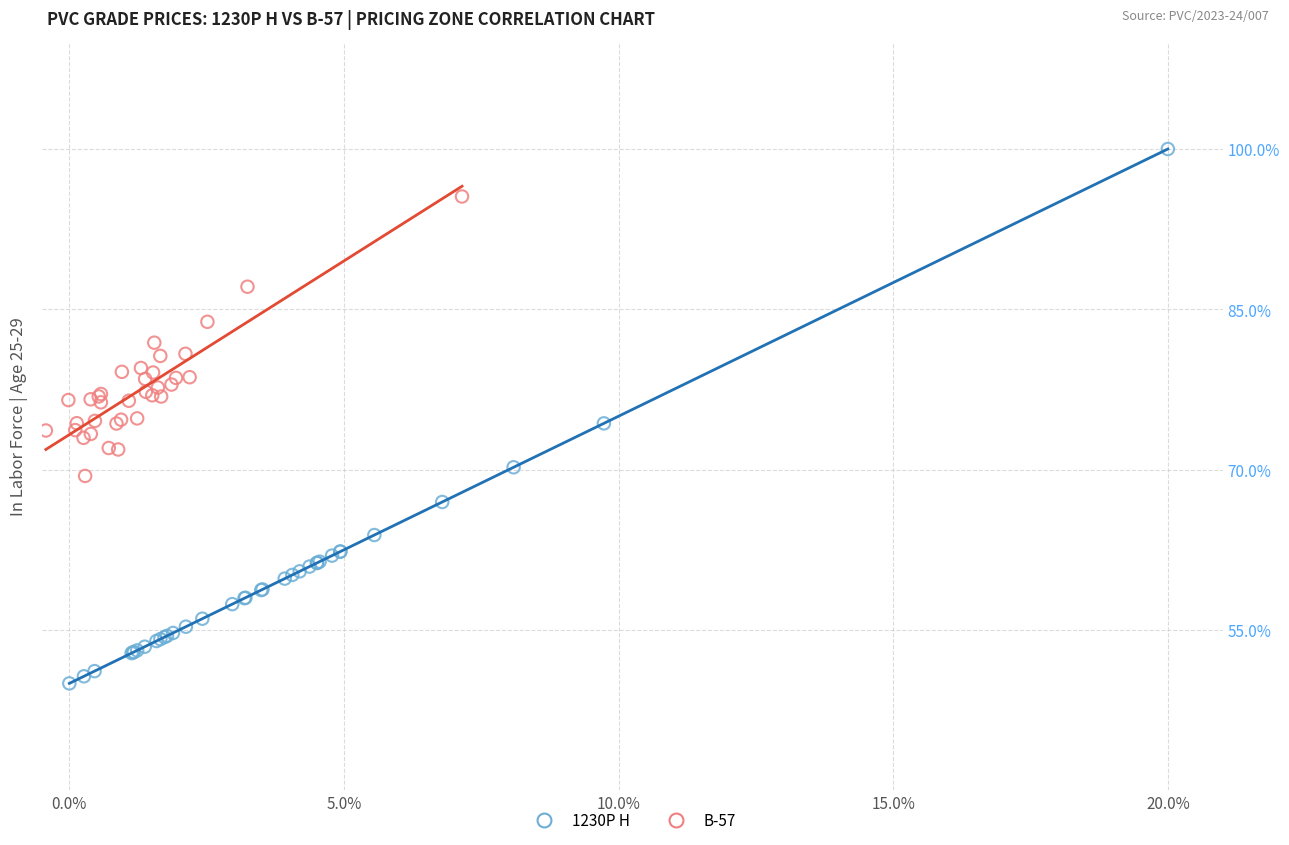

What are all the series names shown in the legend?

1230P H, B-57